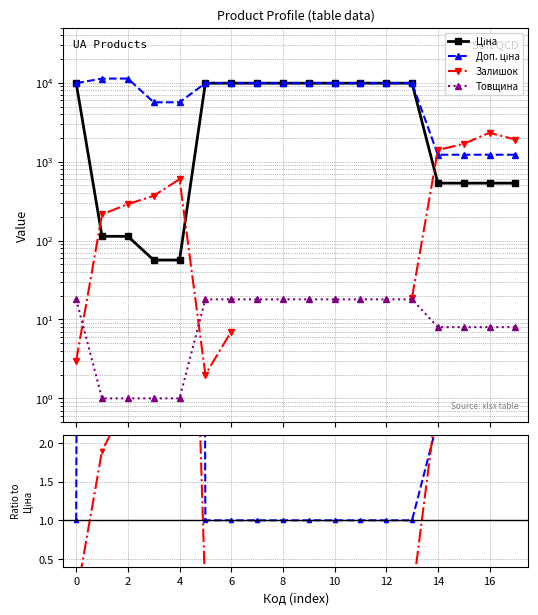

The Доп. ціна series shows 2.3 at 15. True or false?

True